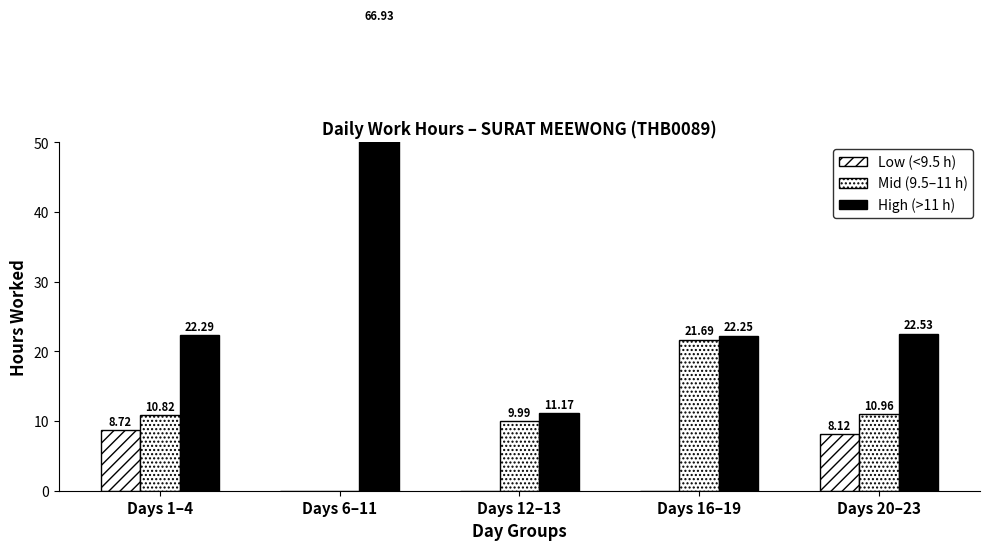

What are all the series names shown in the legend?

Low (<9.5 h), Mid (9.5–11 h), High (>11 h)